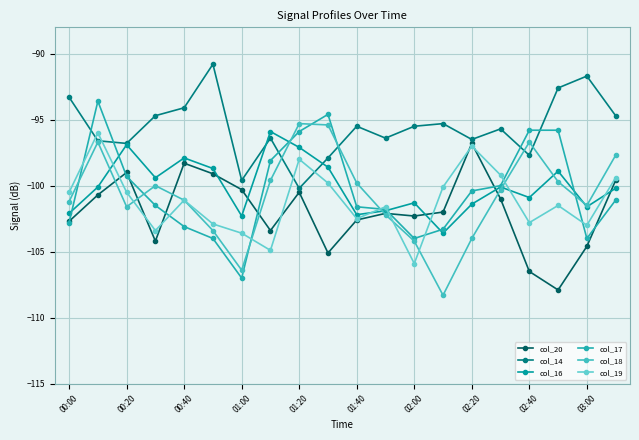

Which series has the largest total across all categories?

col_14